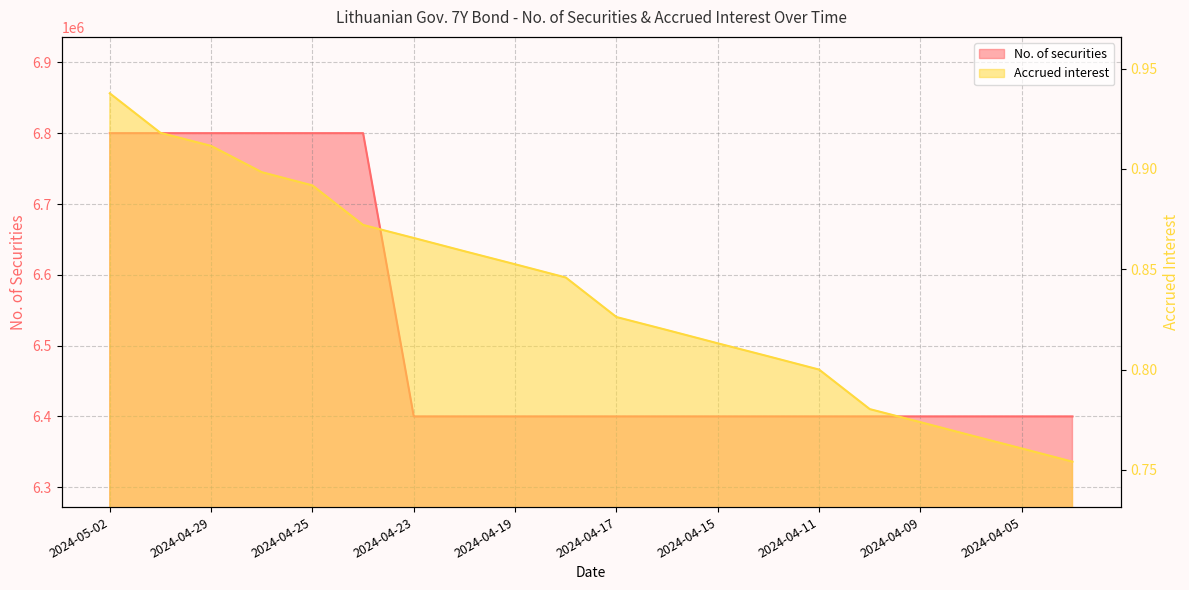

True or false: Accrued interest and No. of securities intersect in this chart.

False